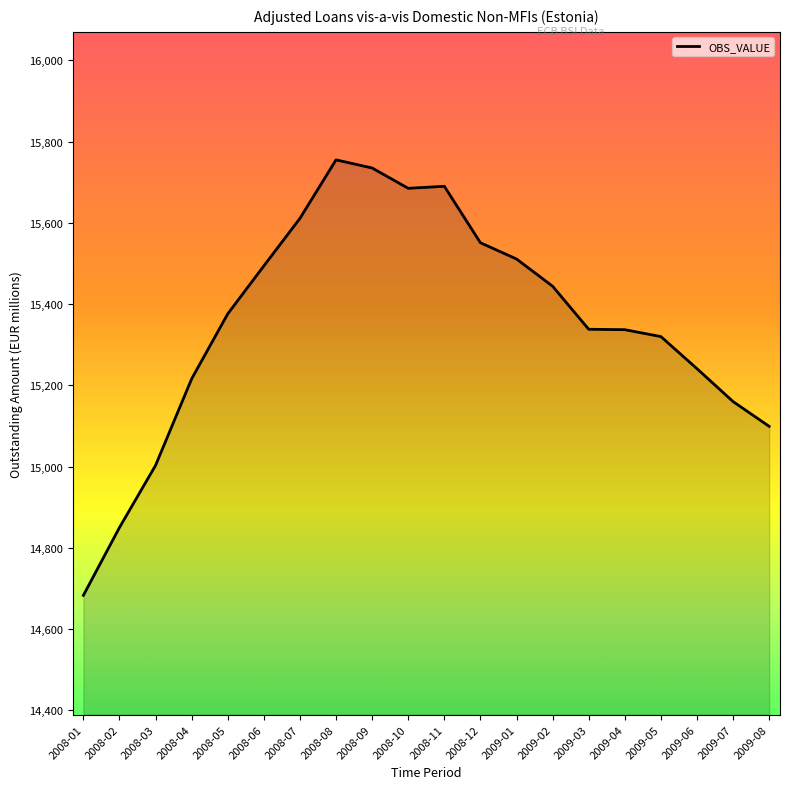

What position from the right is 2009-01?

8